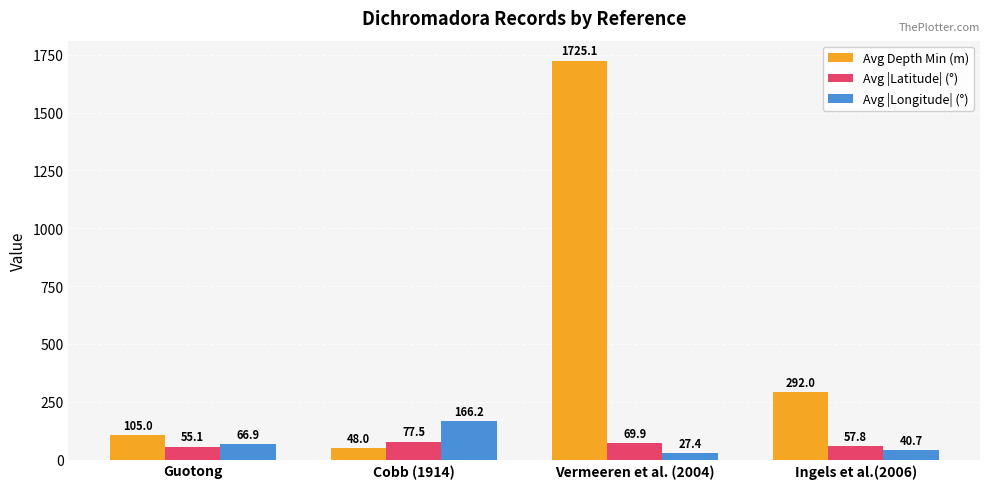

What is the sum of the Avg |Longitude| (°) values at Vermeeren et al. (2004) and Guotong?

94.4